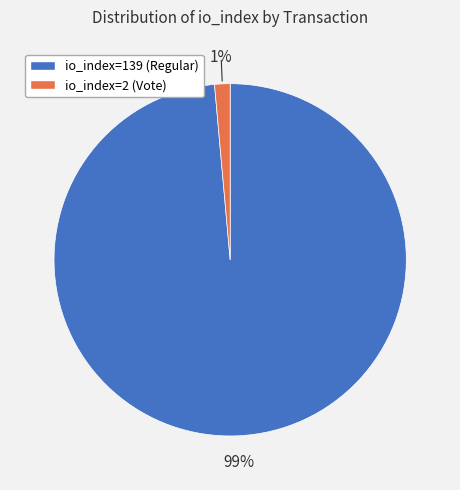

Which category has the biggest portion of the pie?

io_index=139